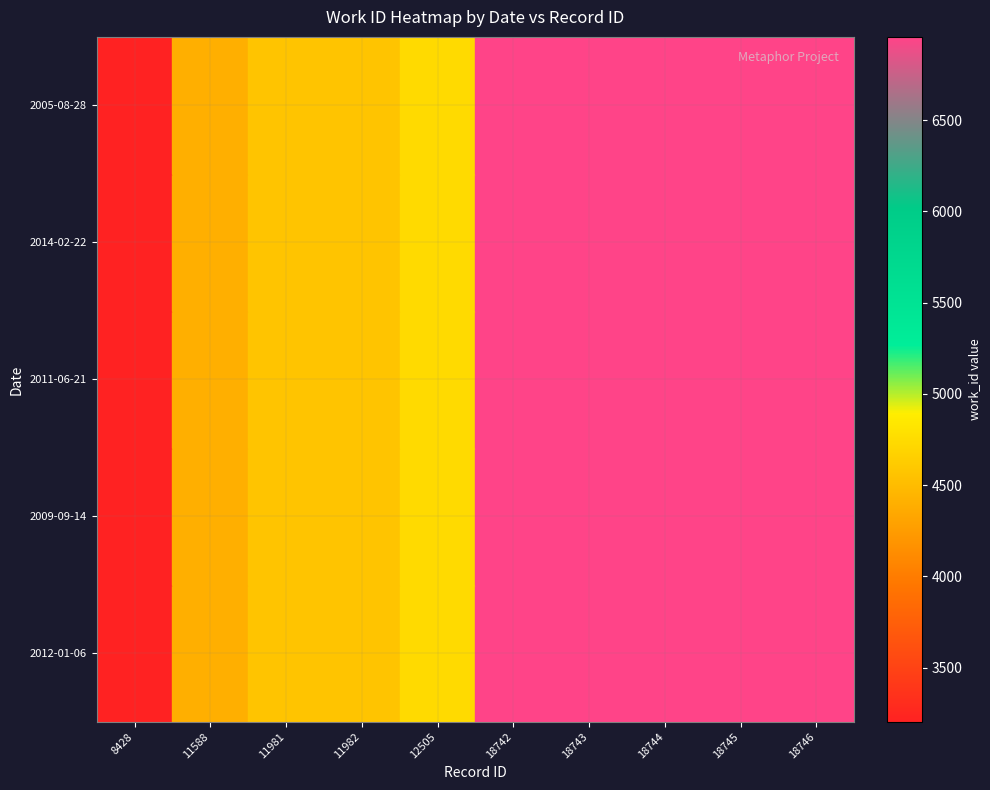

Rank the series by their maximum value, from highest to lowest.

2012-01-06, 2009-09-14, 2011-06-21, 2014-02-22, 2005-08-28